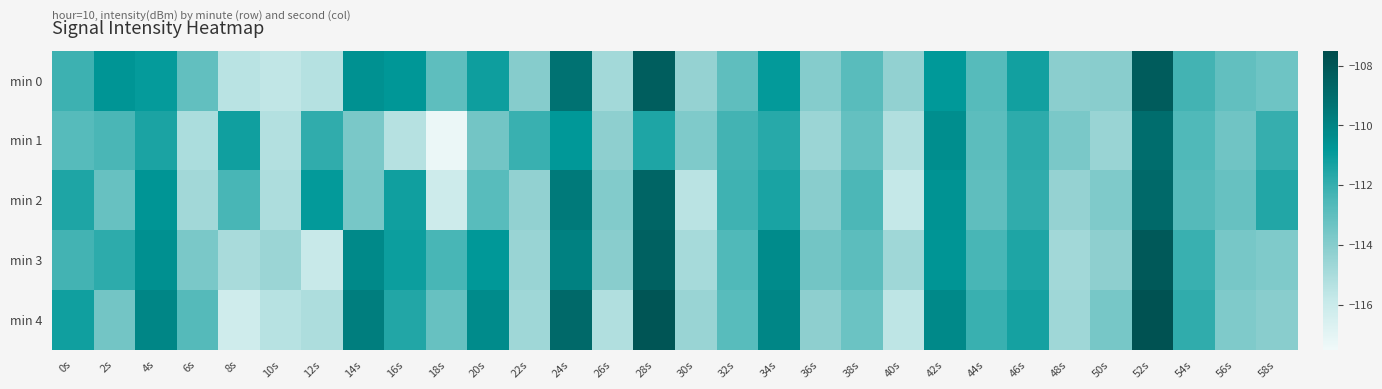

Reading left to right, extract all data points from this chart.

min 0: 0s=-112.2	2s=-110.7	4s=-110.9	6s=-113.1	8s=-115.4	10s=-115.7	12s=-115.3	14s=-110.5	16s=-110.8	18s=-112.9	20s=-111.2	22s=-114.0	24s=-109.3	26s=-114.8	28s=-108.3	30s=-114.4	32s=-113.0	34s=-110.9	36s=-114.0	38s=-112.8	40s=-114.3	42s=-110.9	44s=-112.8	46s=-111.2	48s=-114.1	50s=-114.1	52s=-108.3	54s=-112.3	56s=-113.1	58s=-113.4
min 1: 0s=-112.8	2s=-112.5	4s=-111.4	6s=-115.1	8s=-111.2	10s=-115.3	12s=-111.9	14s=-113.7	16s=-115.4	18s=-117.3	20s=-113.5	22s=-112.1	24s=-110.8	26s=-114.2	28s=-111.5	30s=-113.8	32s=-112.3	34s=-111.7	36s=-114.6	38s=-113.1	40s=-115.2	42s=-110.4	44s=-112.9	46s=-111.8	48s=-113.7	50s=-114.5	52s=-109.1	54s=-112.6	56s=-113.4	58s=-112.0
min 2: 0s=-111.5	2s=-113.2	4s=-110.7	6s=-114.8	8s=-112.4	10s=-115.1	12s=-110.9	14s=-113.6	16s=-111.2	18s=-116.1	20s=-112.8	22s=-114.3	24s=-109.6	26s=-113.9	28s=-108.7	30s=-115.5	32s=-112.2	34s=-111.4	36s=-114.1	38s=-112.5	40s=-115.8	42s=-110.6	44s=-113.0	46s=-111.9	48s=-114.4	50s=-113.8	52s=-108.9	54s=-112.7	56s=-113.2	58s=-111.6
min 3: 0s=-112.3	2s=-111.8	4s=-110.5	6s=-113.7	8s=-115.0	10s=-114.6	12s=-115.9	14s=-110.2	16s=-111.1	18s=-112.4	20s=-110.8	22s=-114.5	24s=-109.9	26s=-114.1	28s=-108.5	30s=-114.9	32s=-112.6	34s=-110.3	36s=-113.5	38s=-112.9	40s=-114.7	42s=-110.7	44s=-112.4	46s=-111.5	48s=-114.8	50s=-114.2	52s=-108.1	54s=-112.1	56s=-113.6	58s=-113.8
min 4: 0s=-111.2	2s=-113.5	4s=-110.1	6s=-112.7	8s=-116.2	10s=-115.4	12s=-115.1	14s=-109.8	16s=-111.6	18s=-113.2	20s=-110.3	22s=-114.7	24s=-108.9	26s=-115.2	28s=-107.9	30s=-114.5	32s=-112.8	34s=-110.1	36s=-114.2	38s=-113.3	40s=-115.6	42s=-110.2	44s=-112.1	46s=-111.3	48s=-114.7	50s=-113.6	52s=-107.8	54s=-111.9	56s=-113.8	58s=-114.1